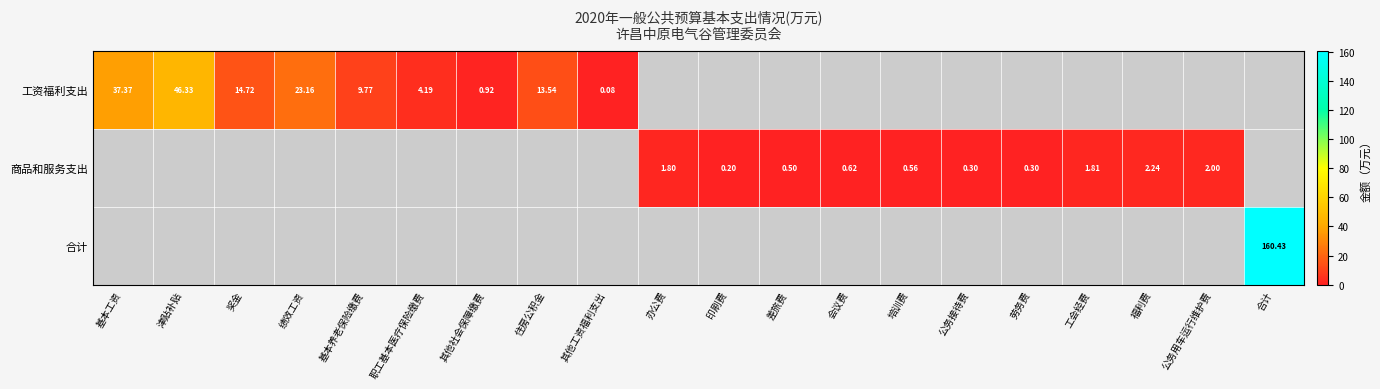

The value of 合计 at 工会经费 is -1.7. True or false?

False